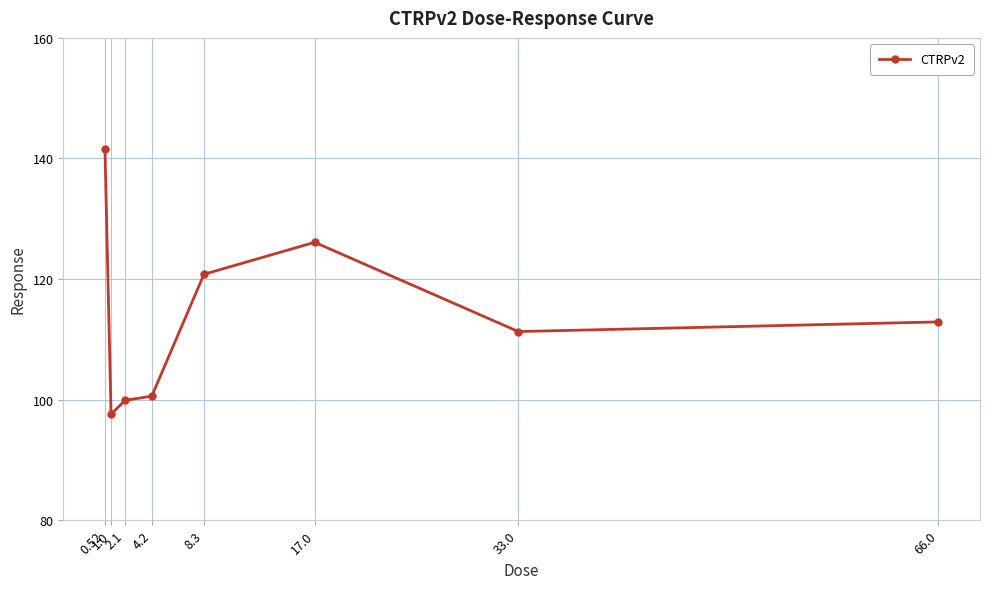

List the labels in order of value, largest first.

0.52, 17.0, 8.3, 66.0, 33.0, 4.2, 2.1, 1.0